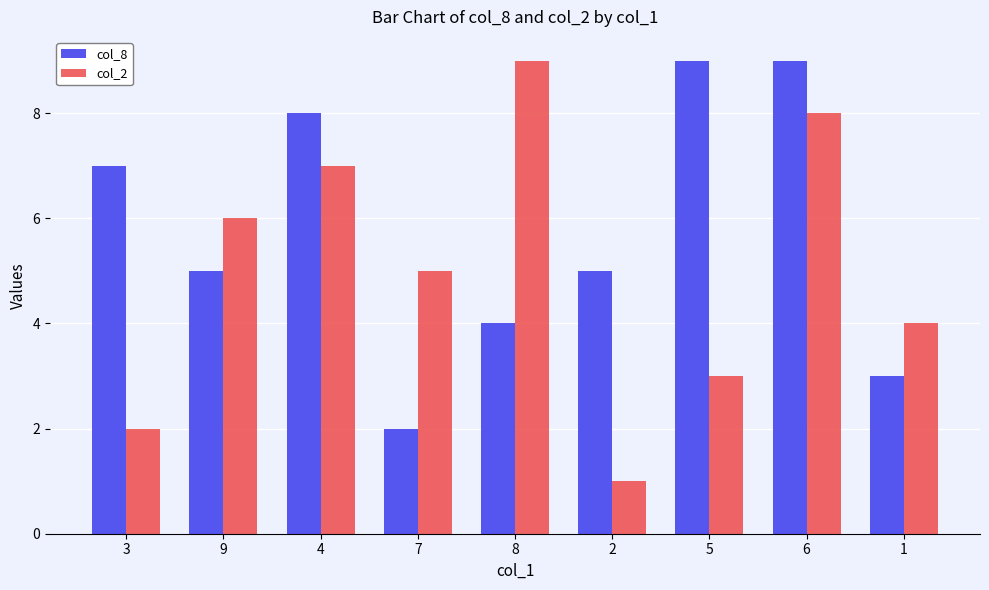

At which label does col_2 first exceed 5?

9